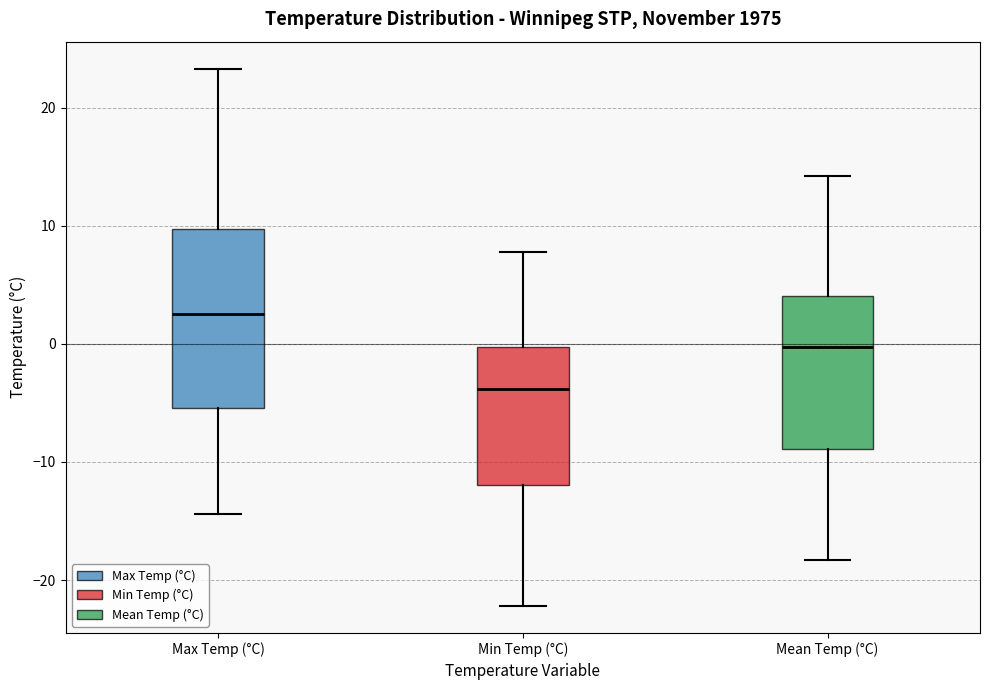

Where is the lower edge of the box for Max Temp (°C) on the y-axis? The values are not printed on the chart, so give them approximately, as read against the axis.

-5